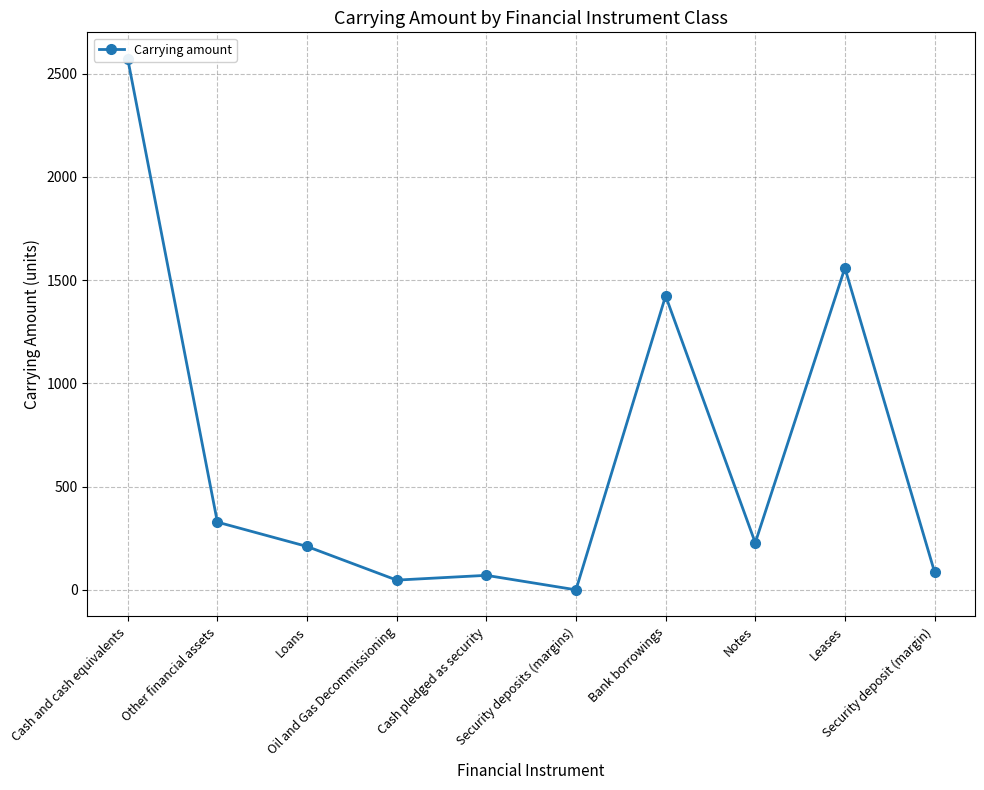

What position from the left is Loans?

3